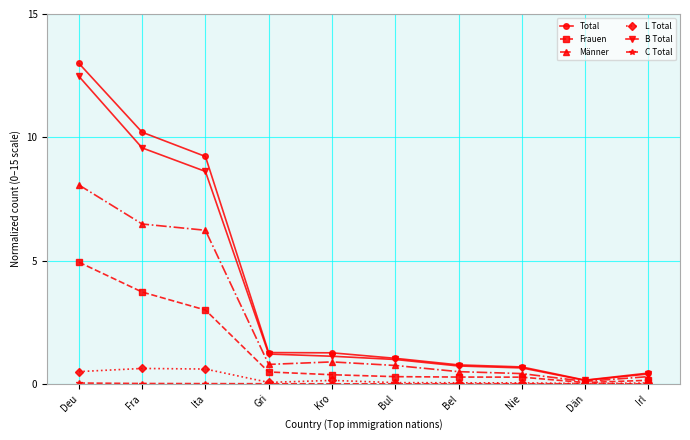

Where is B Total nearest to the value 6?

Ita